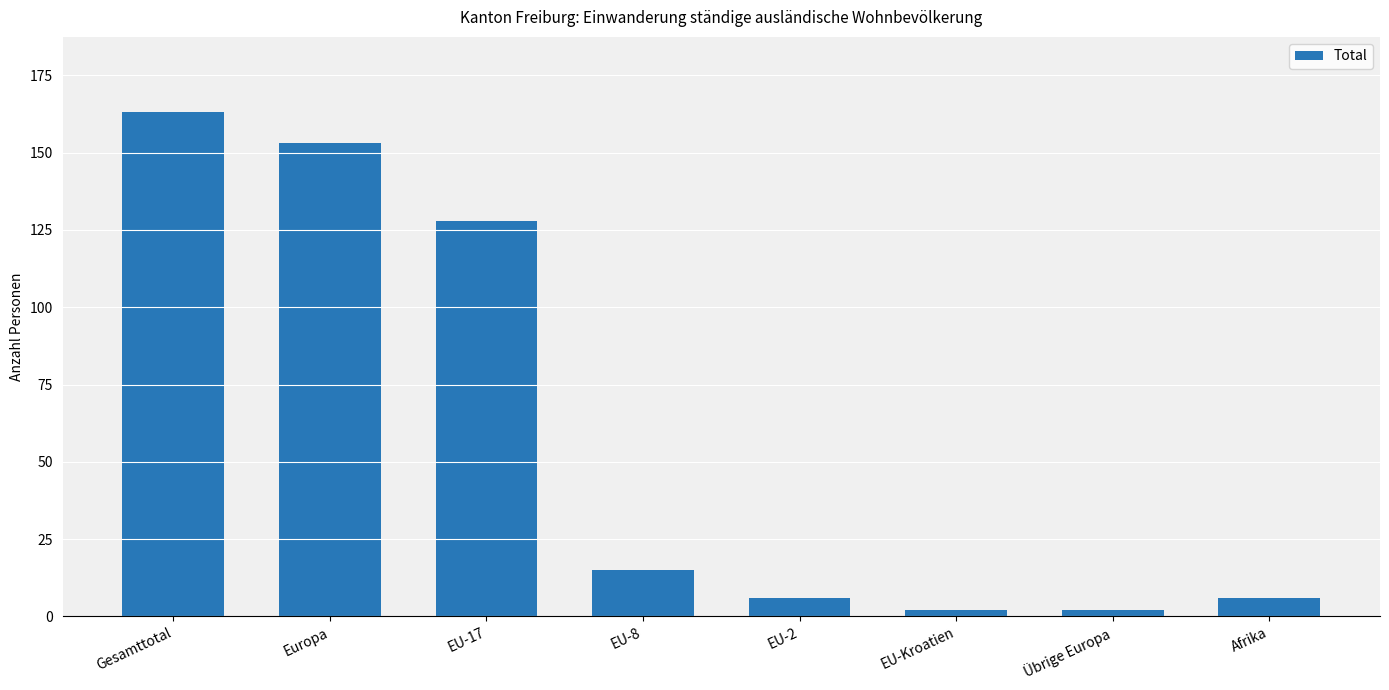

What position from the left is Afrika?

8